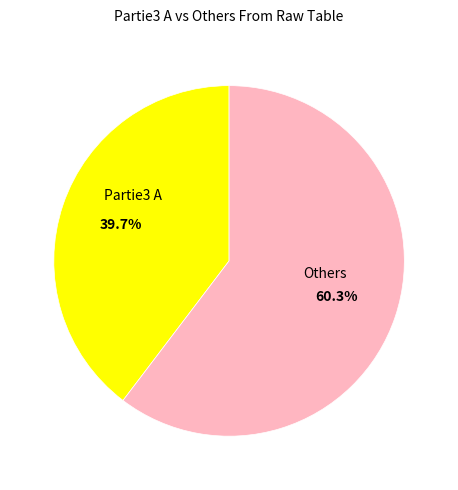

Is there any slice that represents more than half of the pie?

Yes